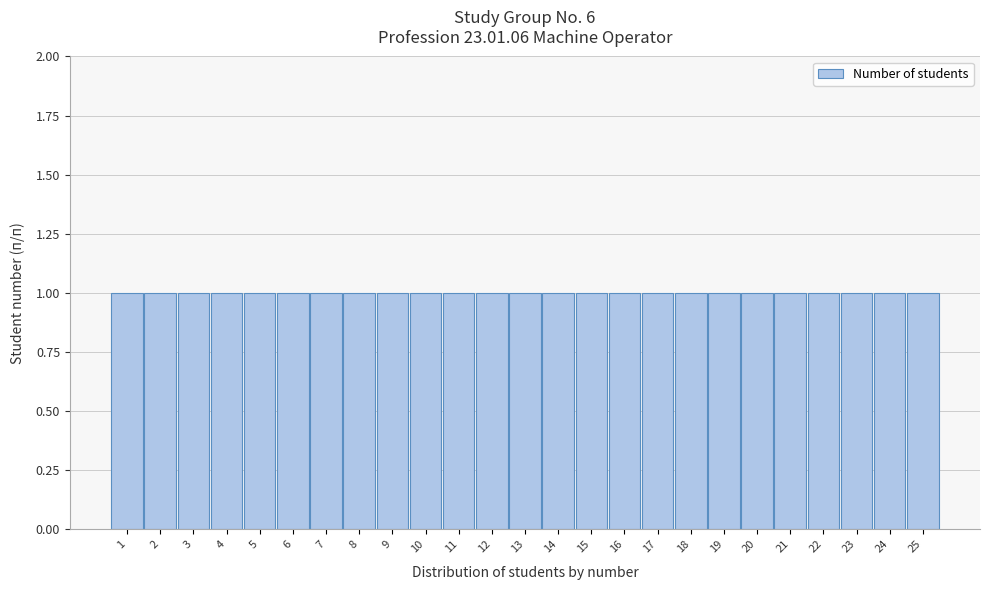

What is the height of the bar covering 20.5 to 21.5 on the x-axis? The values are not printed on the chart, so give them approximately, as read against the axis.

1